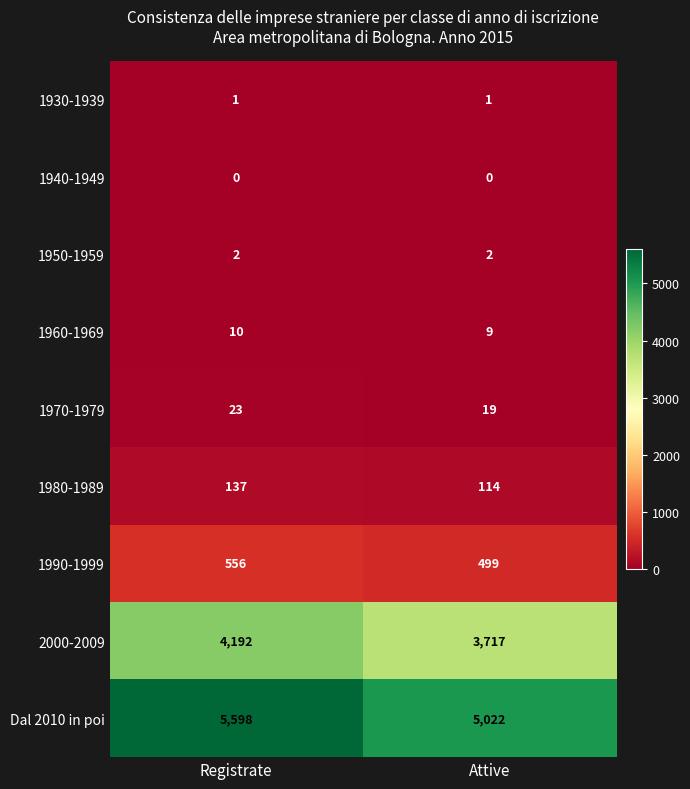

What is the difference between the 1990-1999 values at Registrate and Attive?

57